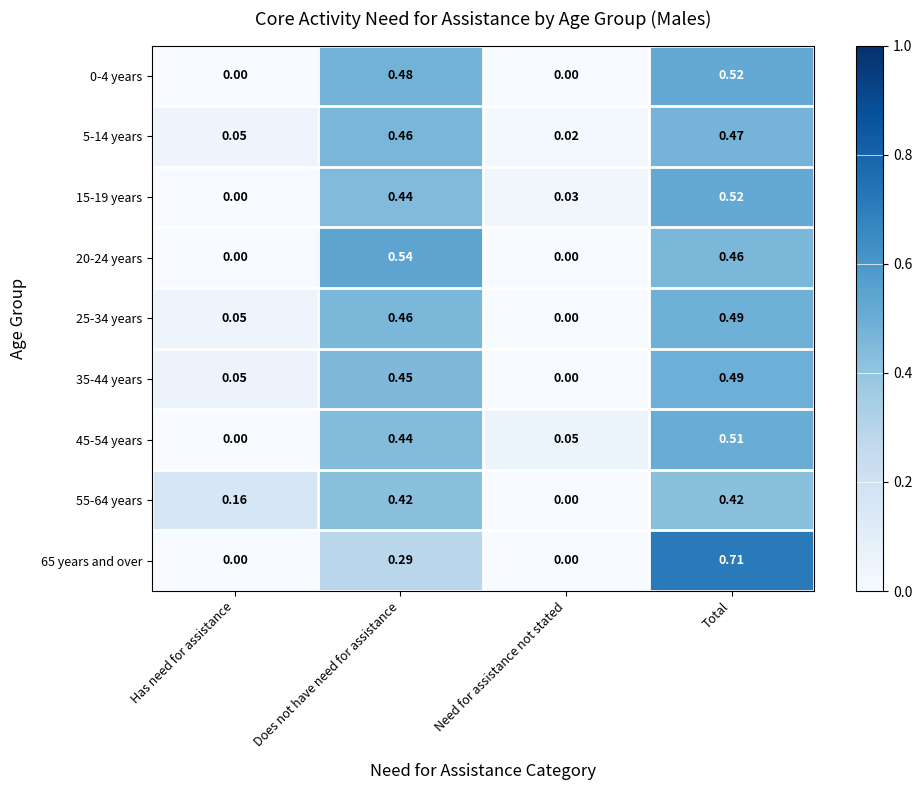

At how many categories does at least one series exceed 0?

4